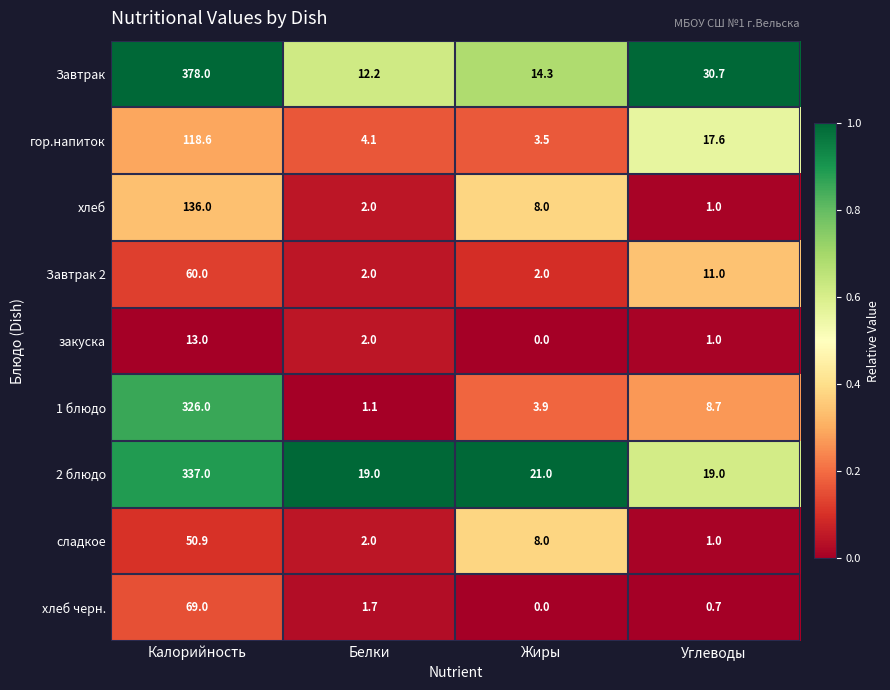

What is the difference between the хлеб values at Белки and Калорийность?

134.0